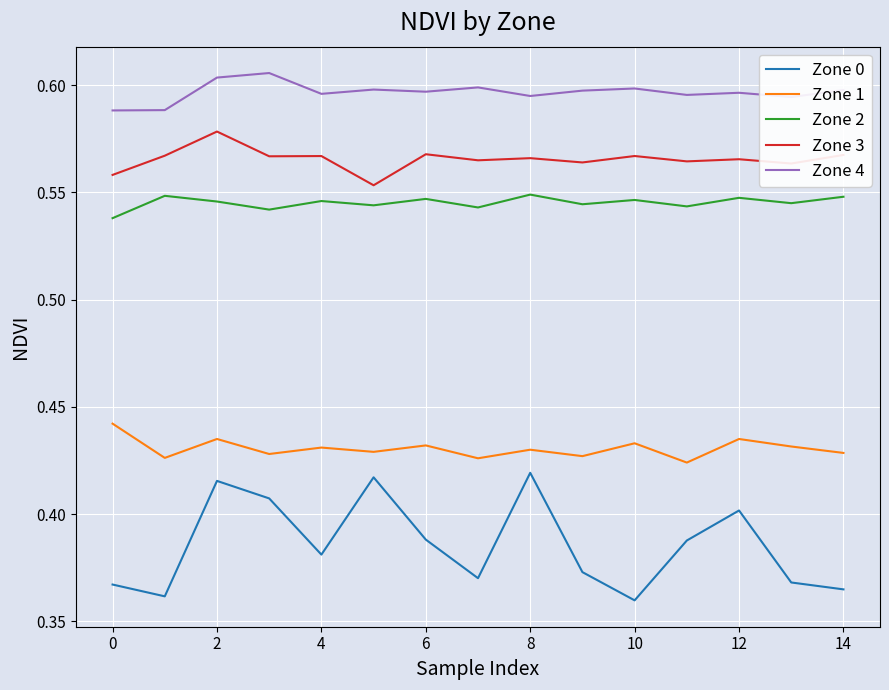

Rank the series by their maximum value, from lowest to highest.

Zone 0, Zone 1, Zone 2, Zone 3, Zone 4